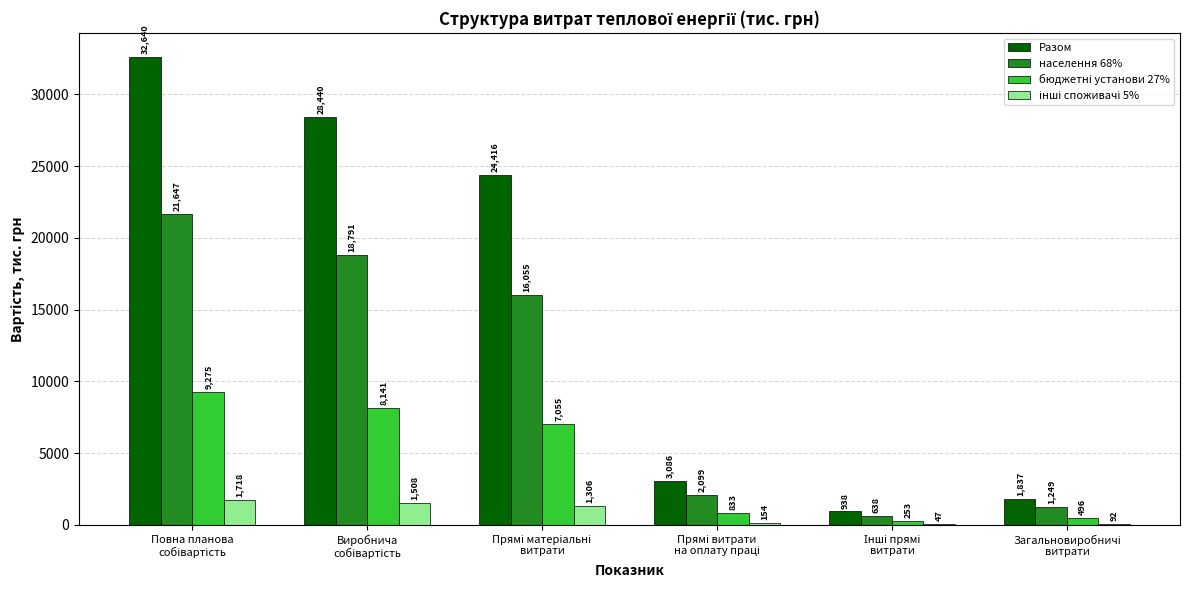

List the labels in order of Разом value, largest first.

Повна планова
собівартість, Виробнича
собівартість, Прямі матеріальні
витрати, Прямі витрати
на оплату праці, Загальновиробничі
витрати, Інші прямі
витрати